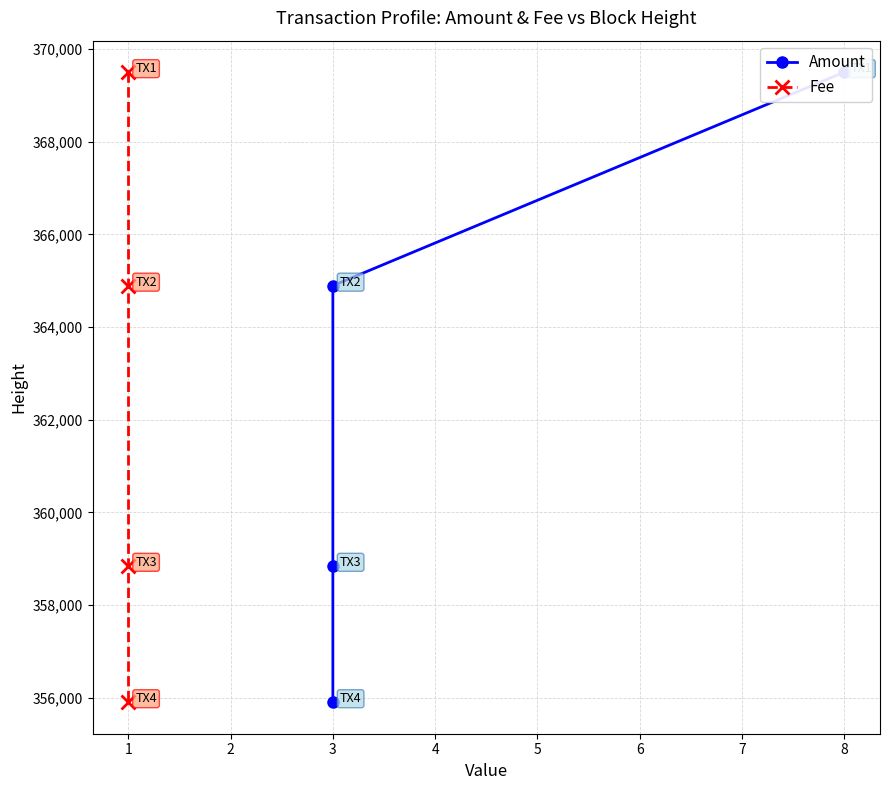

At how many categories does at least one series exceed 362416?

2